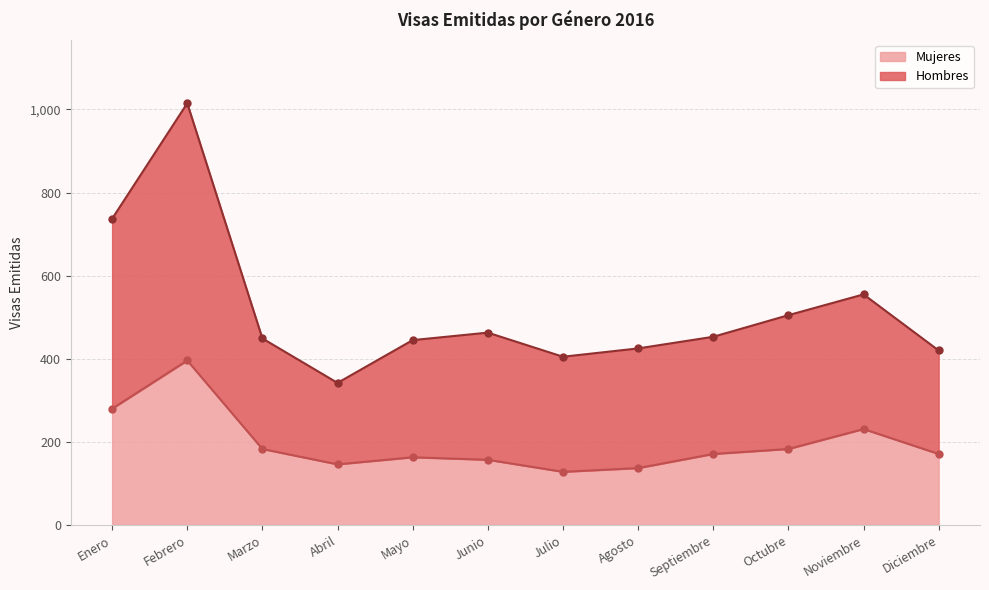

True or false: Mujeres and Hombres intersect in this chart.

False